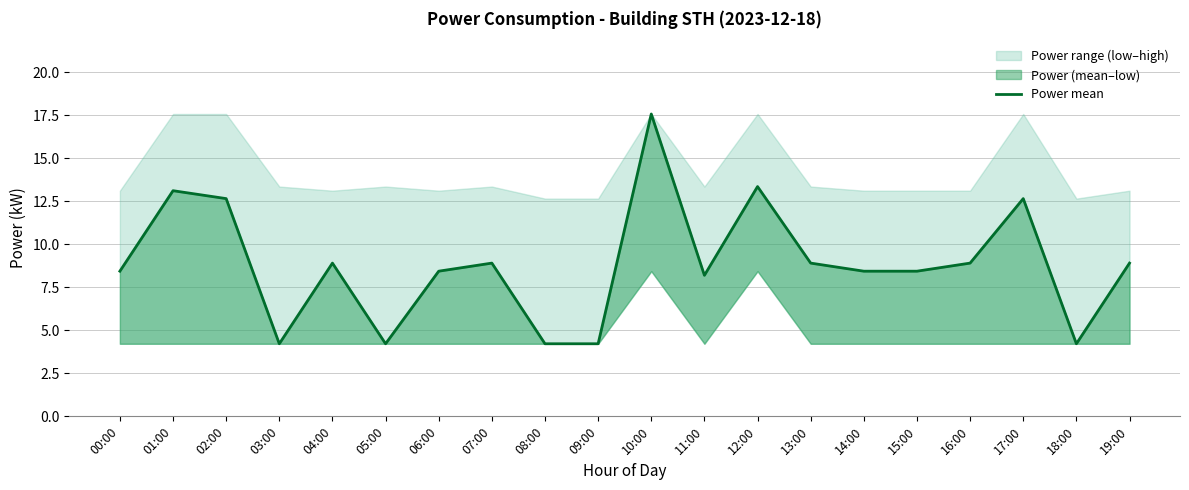

Rank the categories by value from highest to lowest.

10:00, 12:00, 01:00, 02:00, 17:00, 04:00, 07:00, 13:00, 16:00, 19:00, 00:00, 06:00, 14:00, 15:00, 11:00, 03:00, 05:00, 08:00, 09:00, 18:00